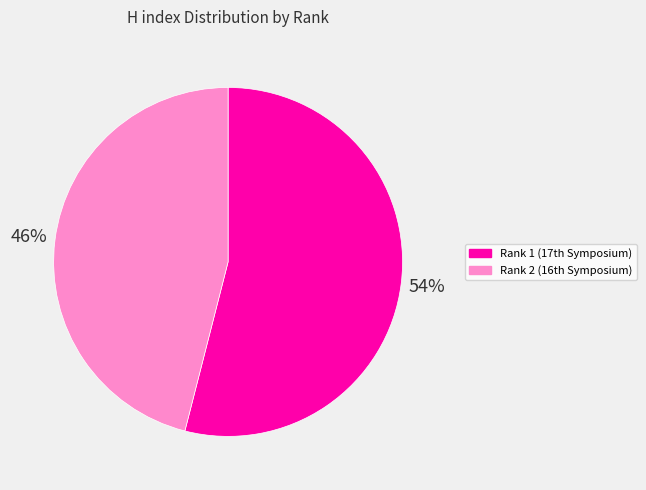

How many segments does this pie chart have?

2